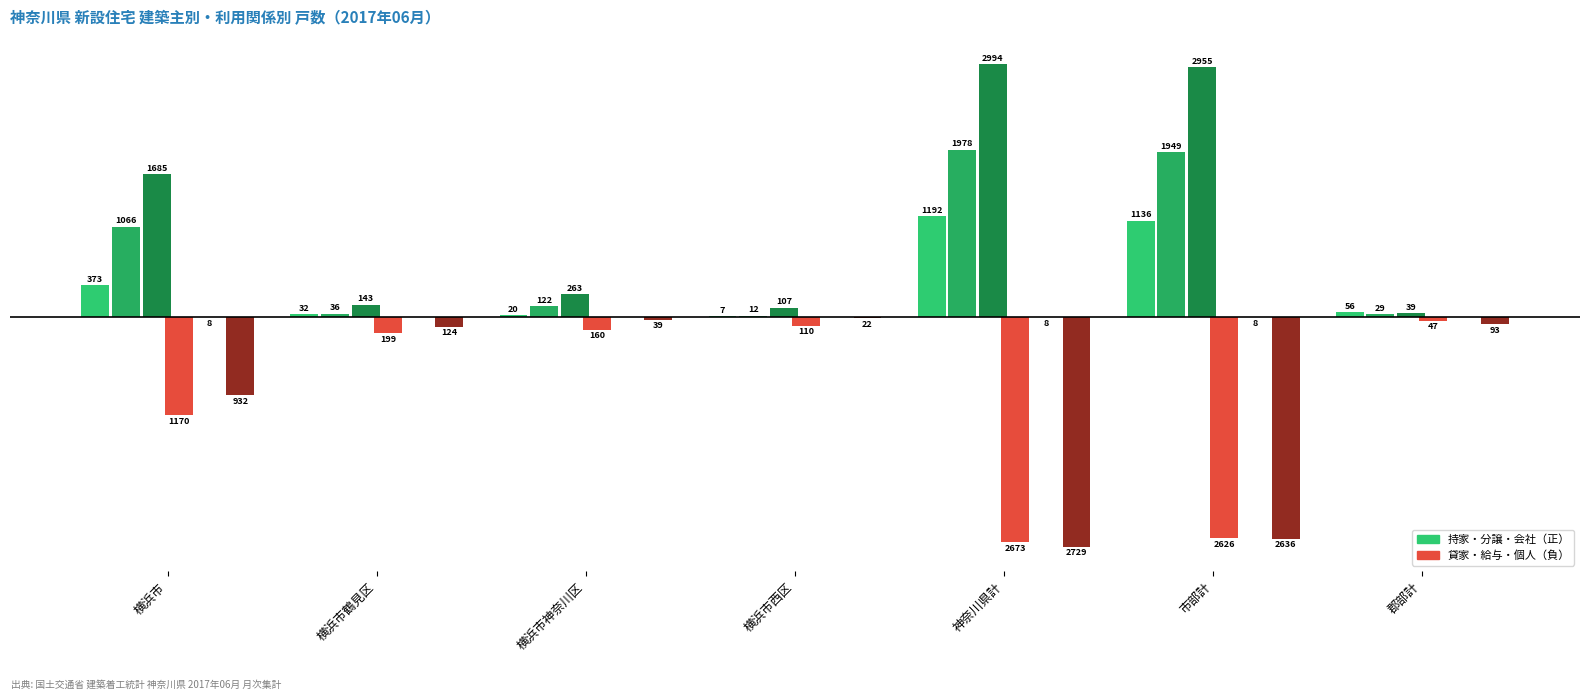

Are the bars horizontal?

No